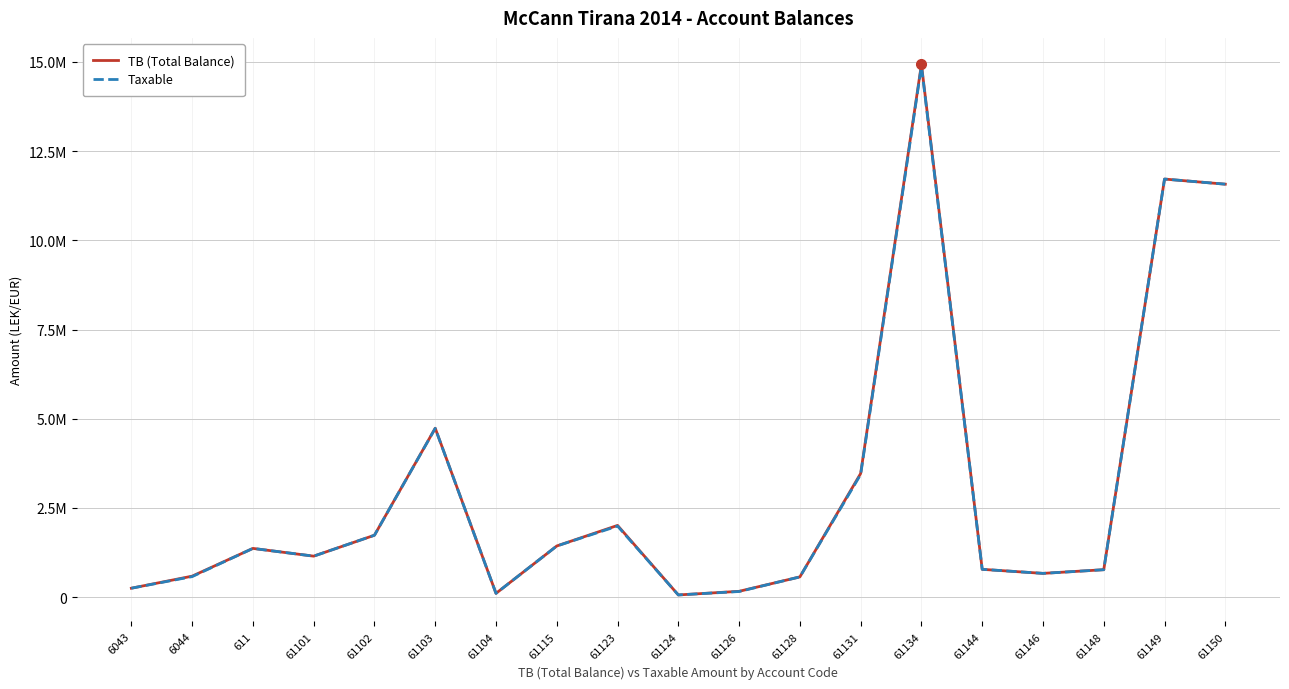

What is the difference between the highest and lowest values at 61115?

250.0